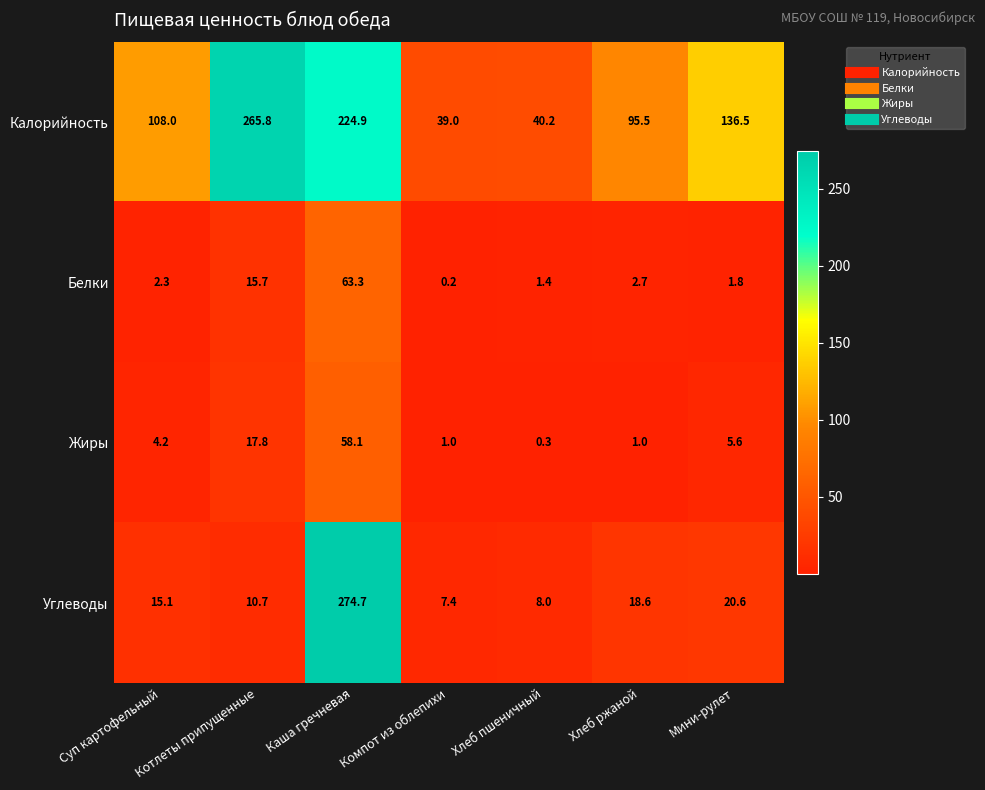

Count the number of categories in the chart.

7